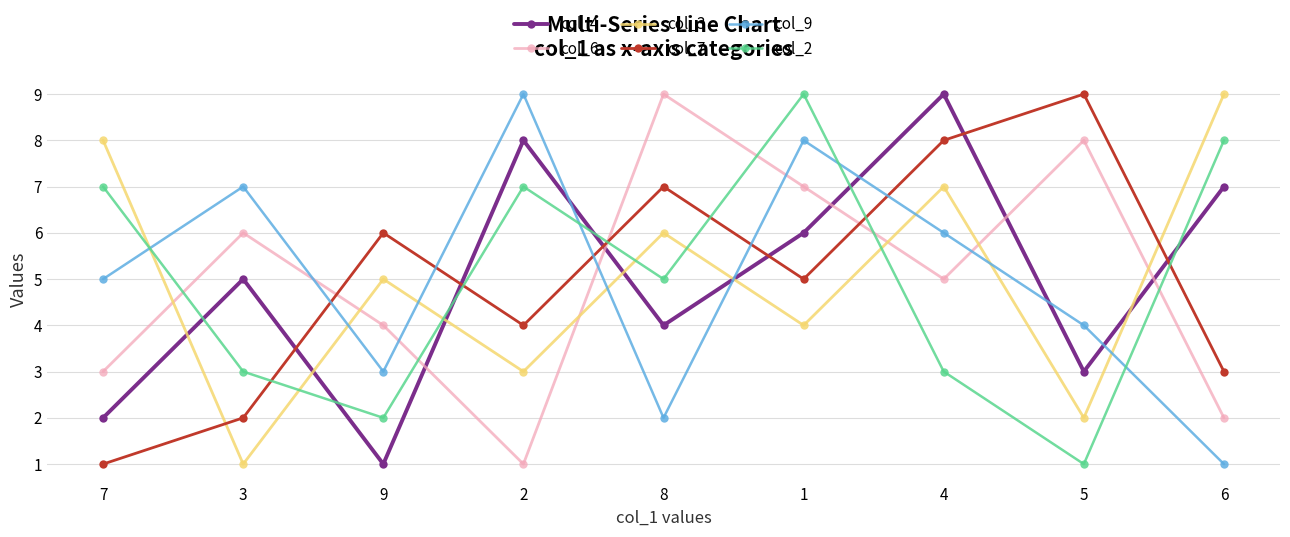

What is the sum of all col_4 values?

45